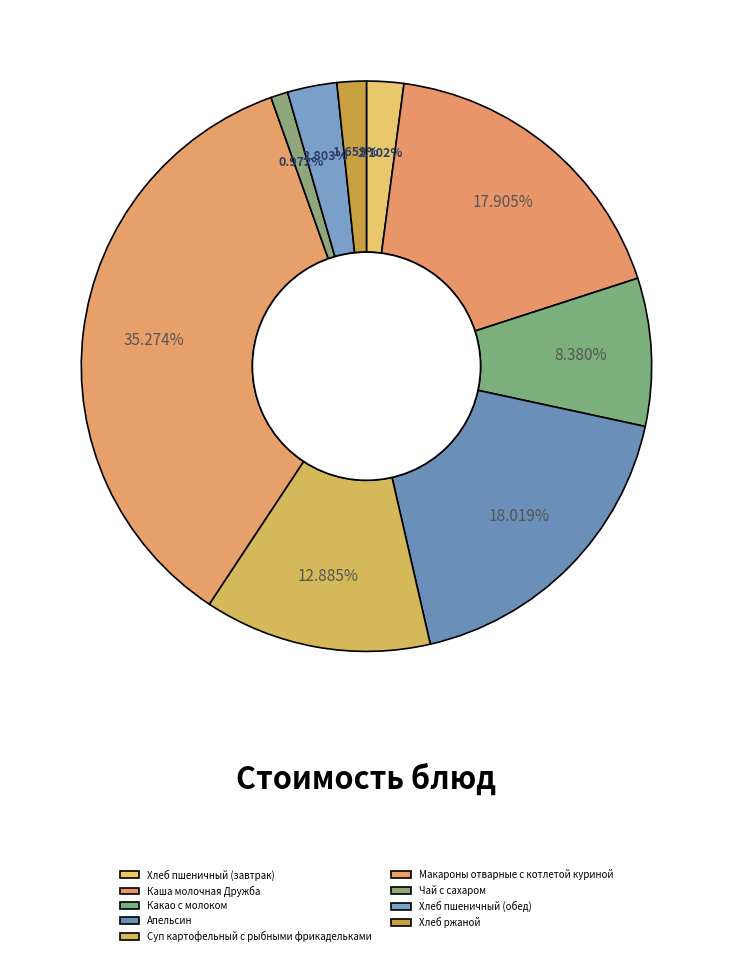

Count the number of slices in the pie.

9